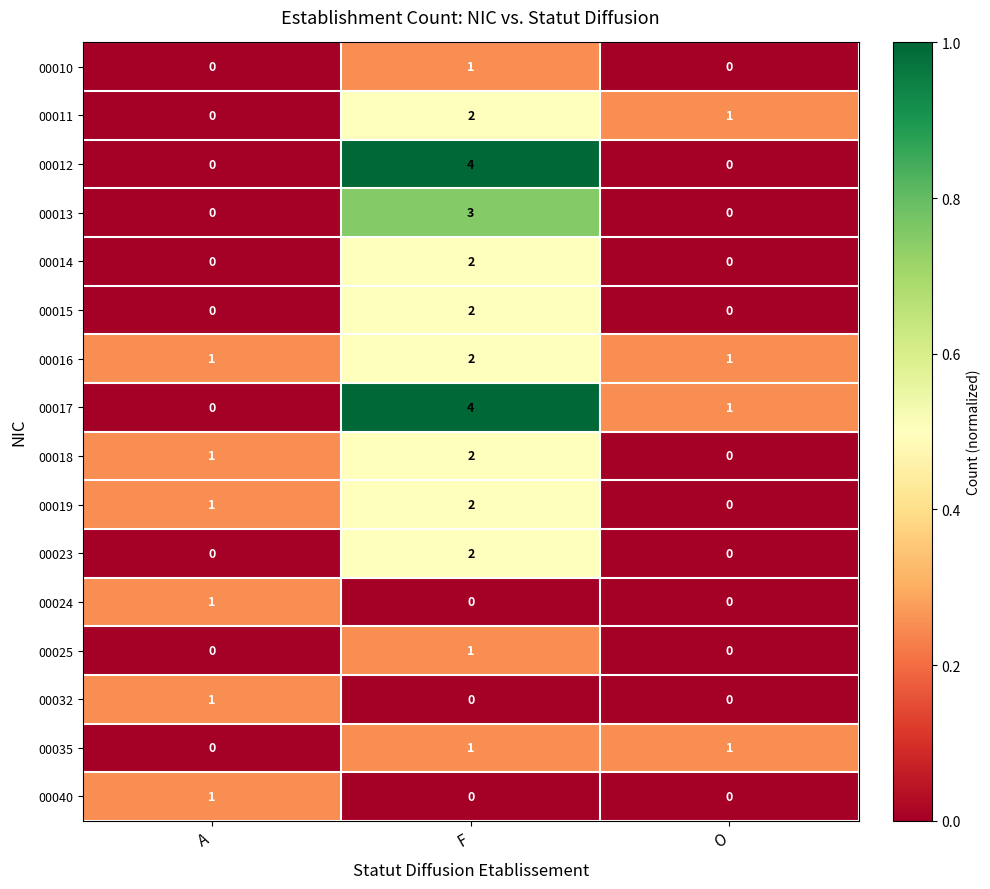

How many data points in 00016 are above 1?

1